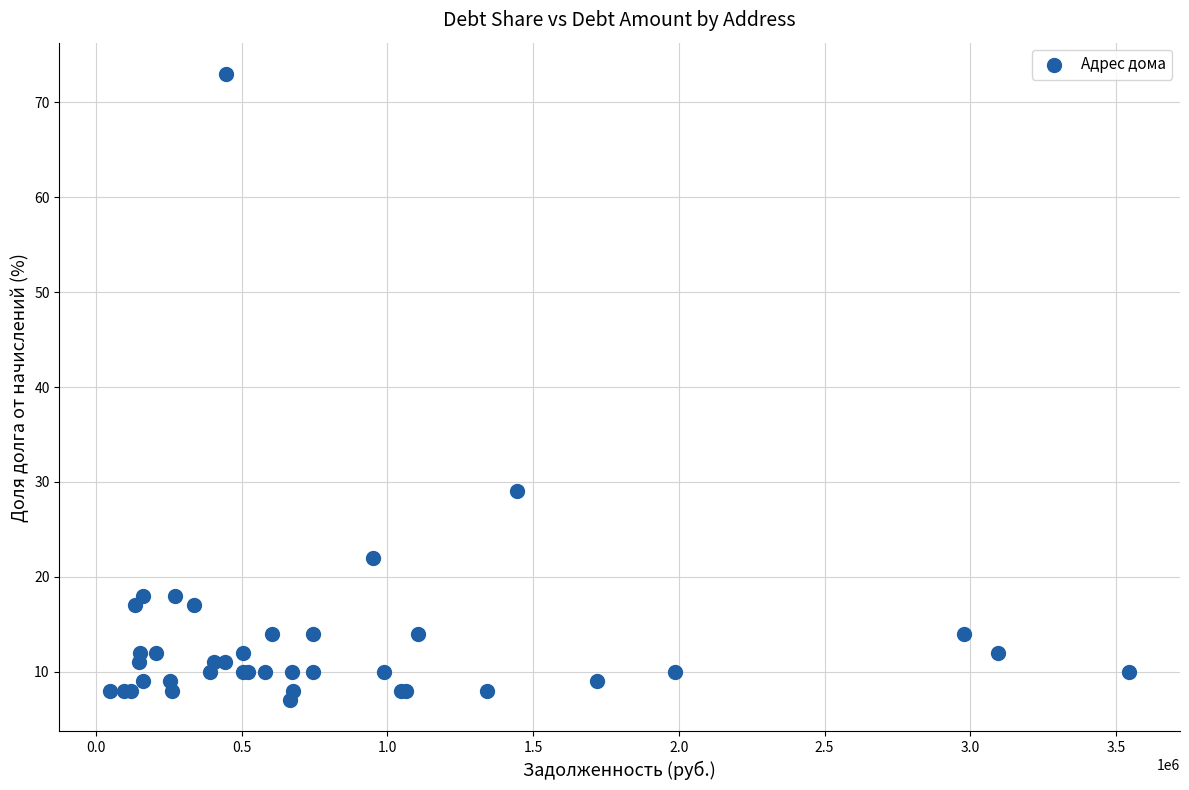

What Y value in the scatter plot is closest to 40?

29